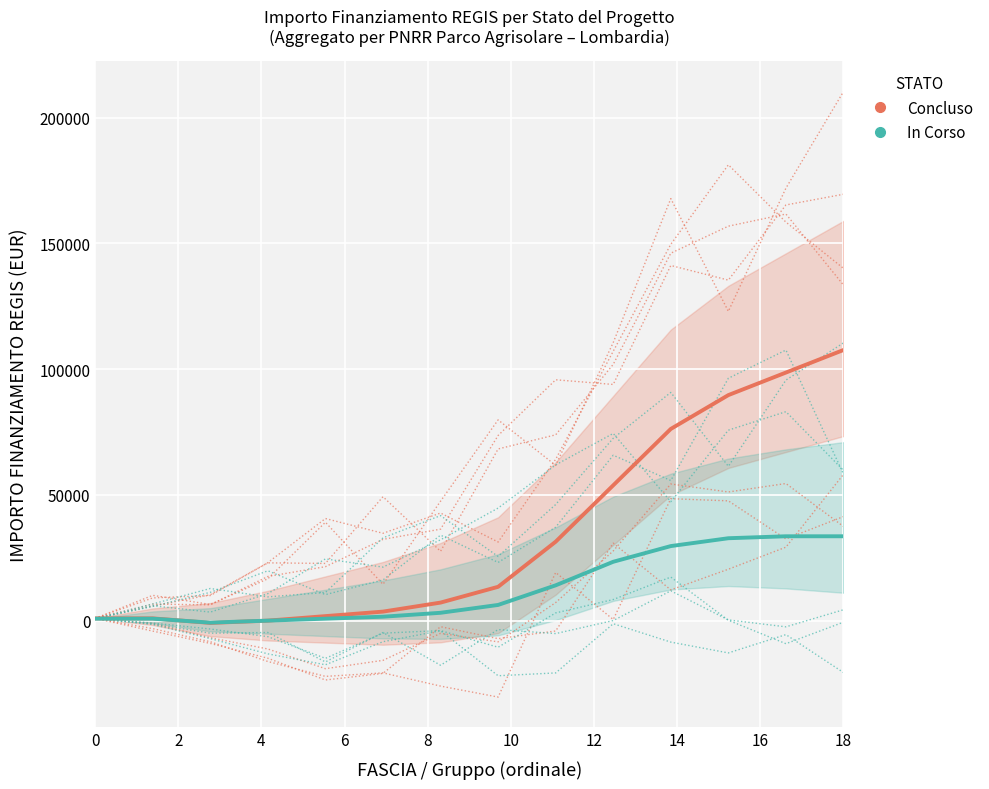

True or false: Concluso and In Corso cross at least once.

True